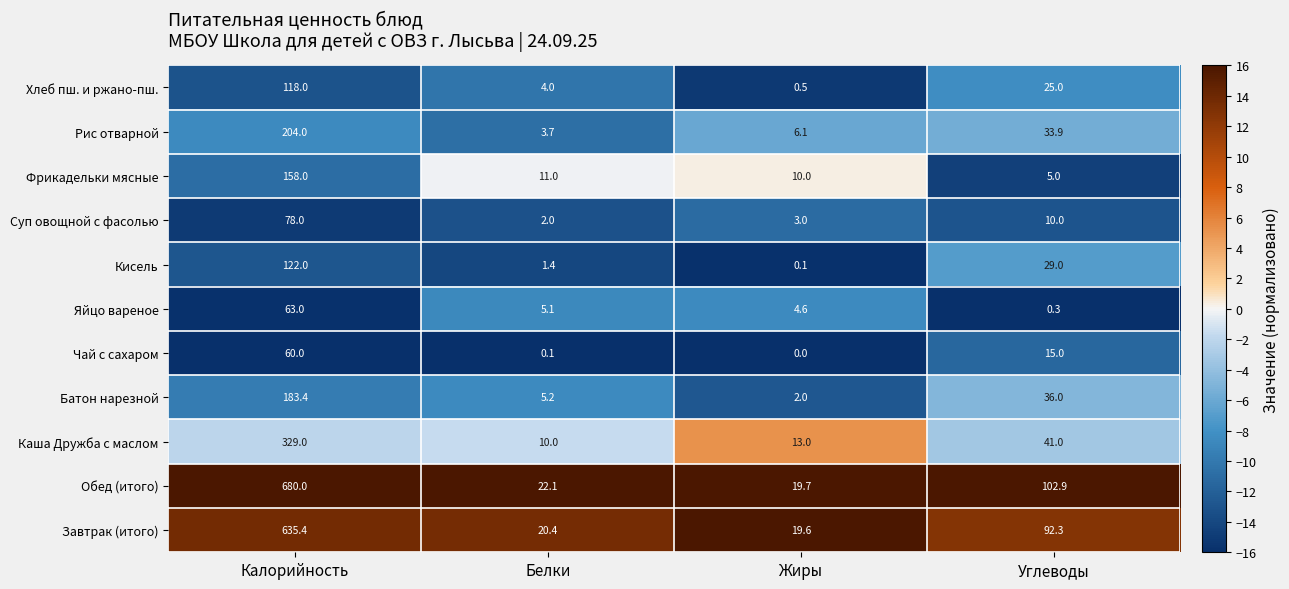

Rank the categories by Суп овощной с фасолью value from lowest to highest.

Белки, Жиры, Углеводы, Калорийность